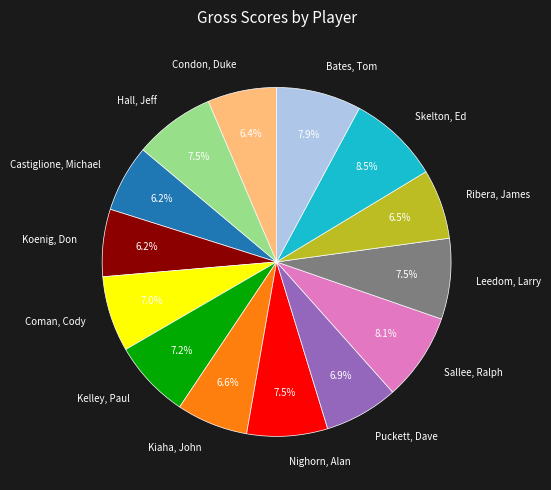

To the nearest percent, what is the difference between the largest and smallest slice percentages?

2%